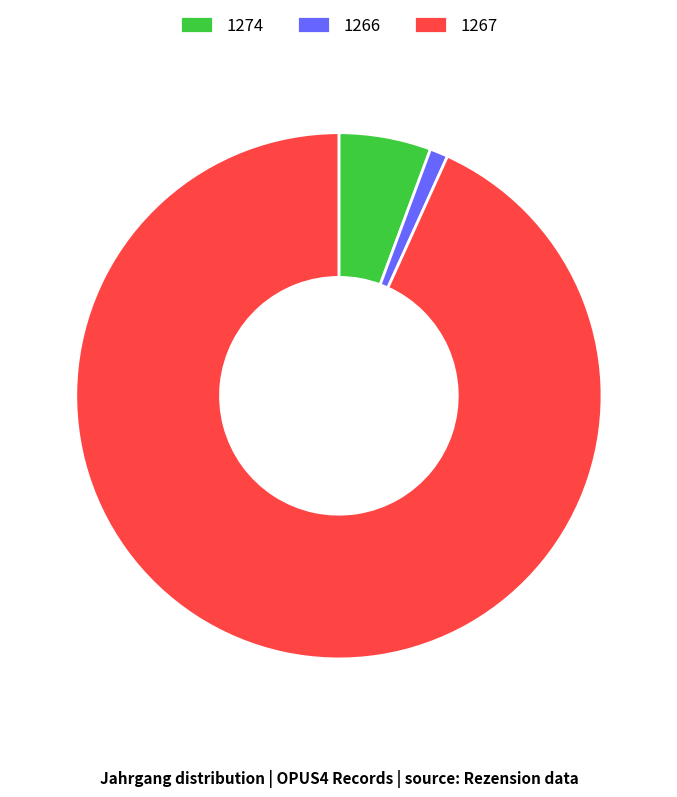

Which has a higher value, 1274 or 1267?

1267